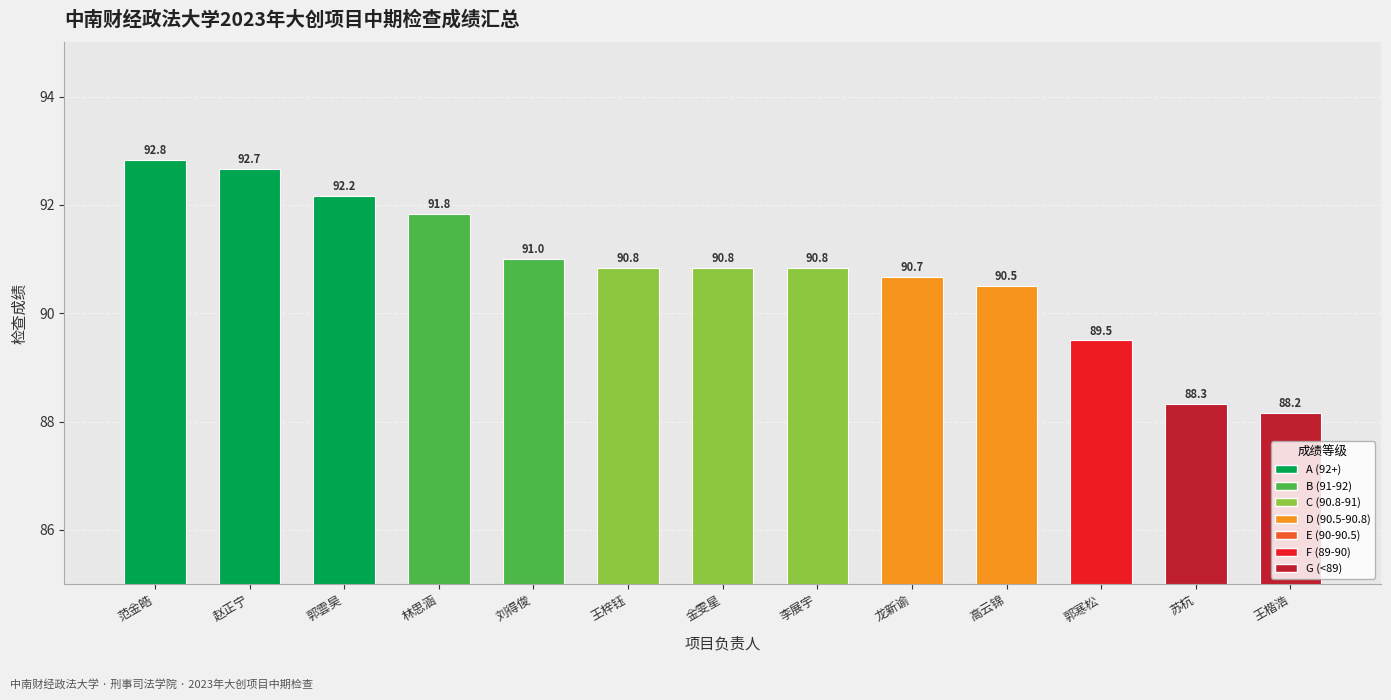

Is it true that the value at 高云锦 is 25.0?

False